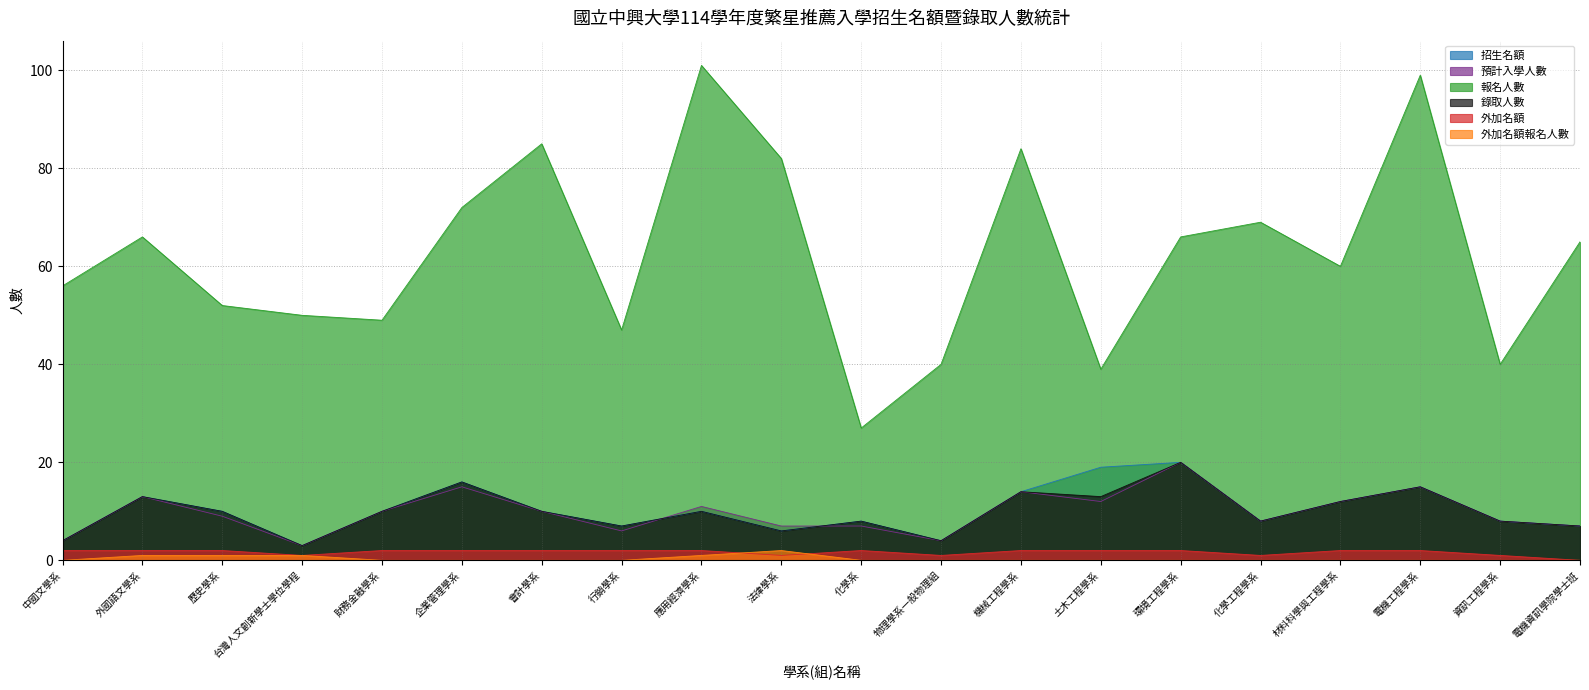

Which label corresponds to the largest value in the chart?

應用經濟學系